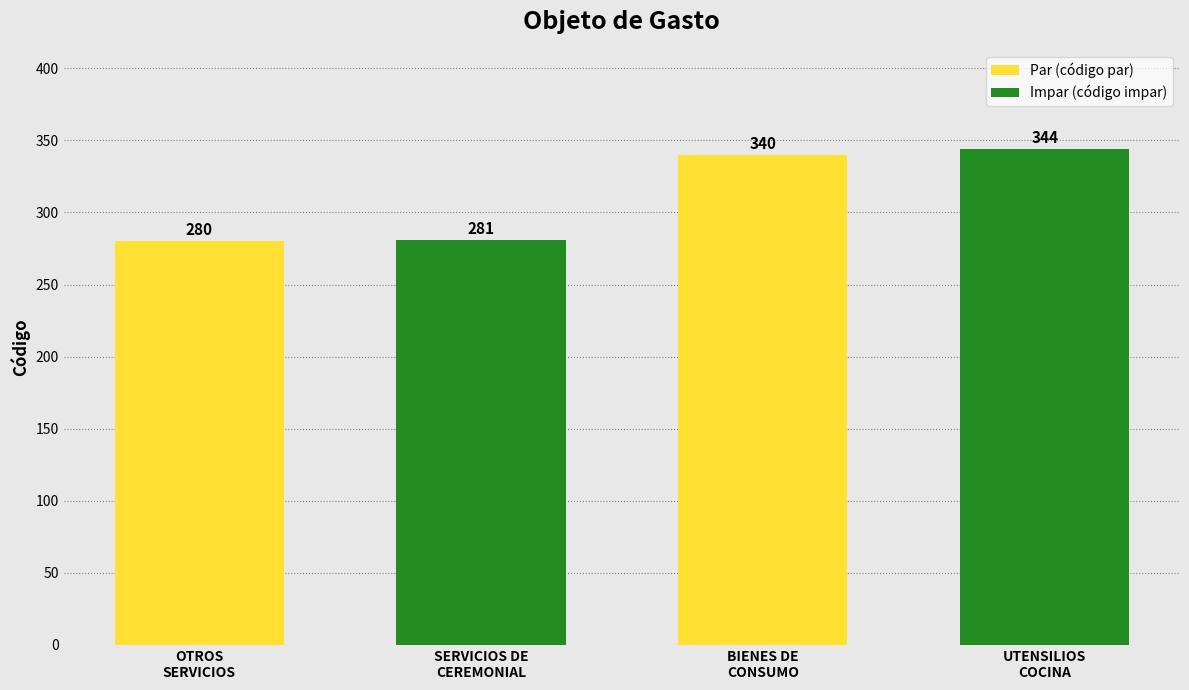

What is the smallest value displayed?

280